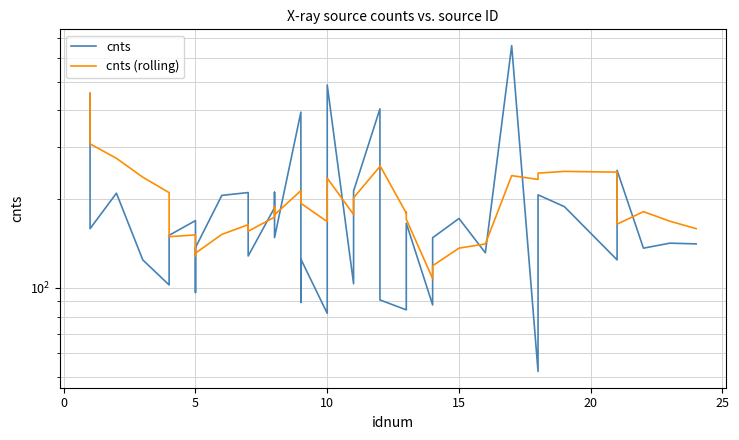

Rank the series by their maximum value, from highest to lowest.

cnts, cnts (rolling)